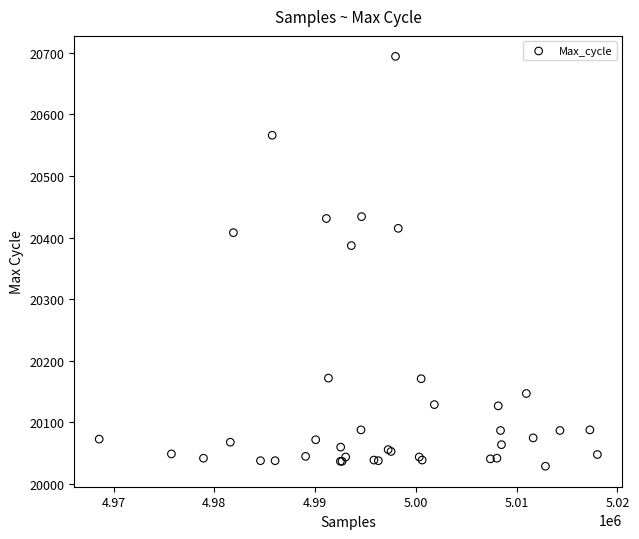

What Y value in the scatter plot is closest to 20361?

20387